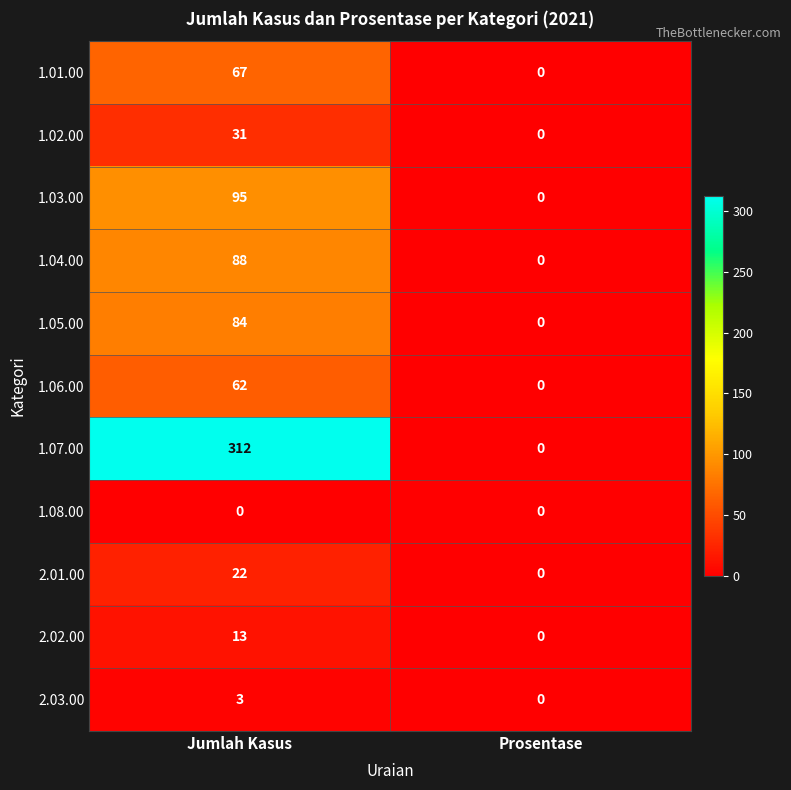

Is it true that 1.05.00 equals 0 at Prosentase?

True